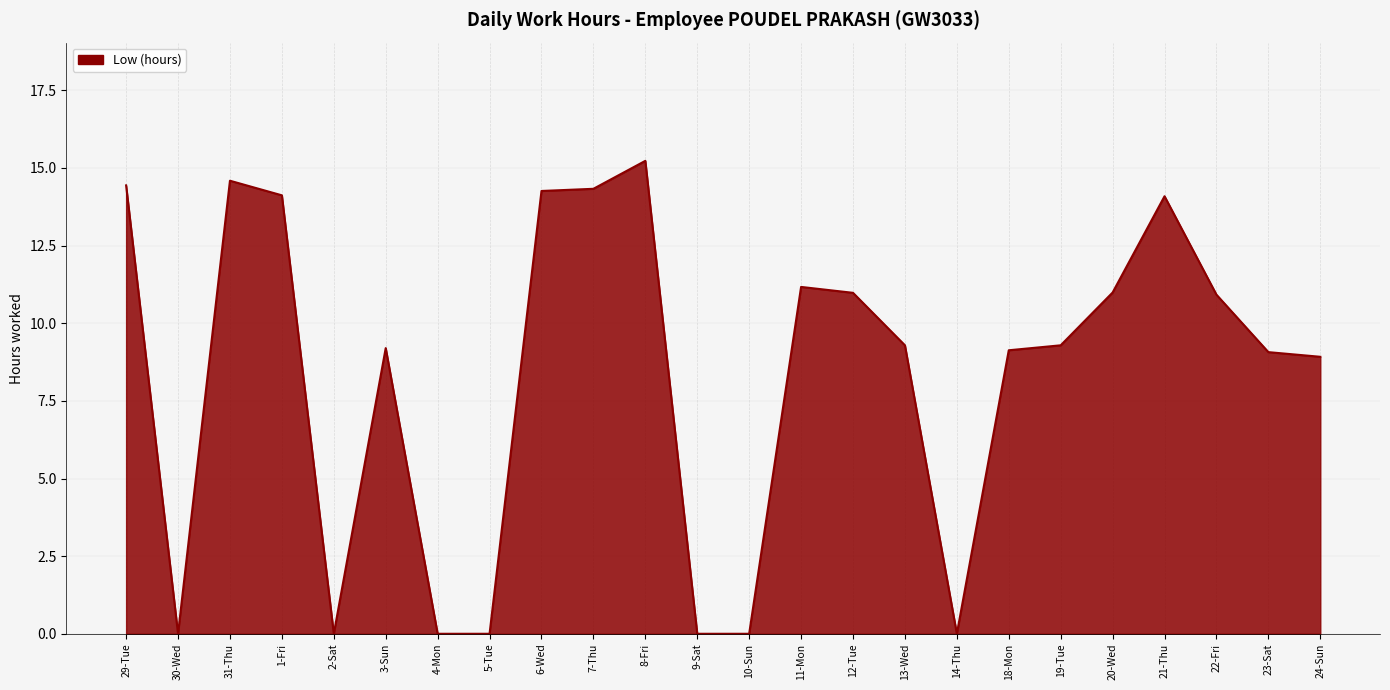

What is the difference between the maximum and minimum values?

15.2